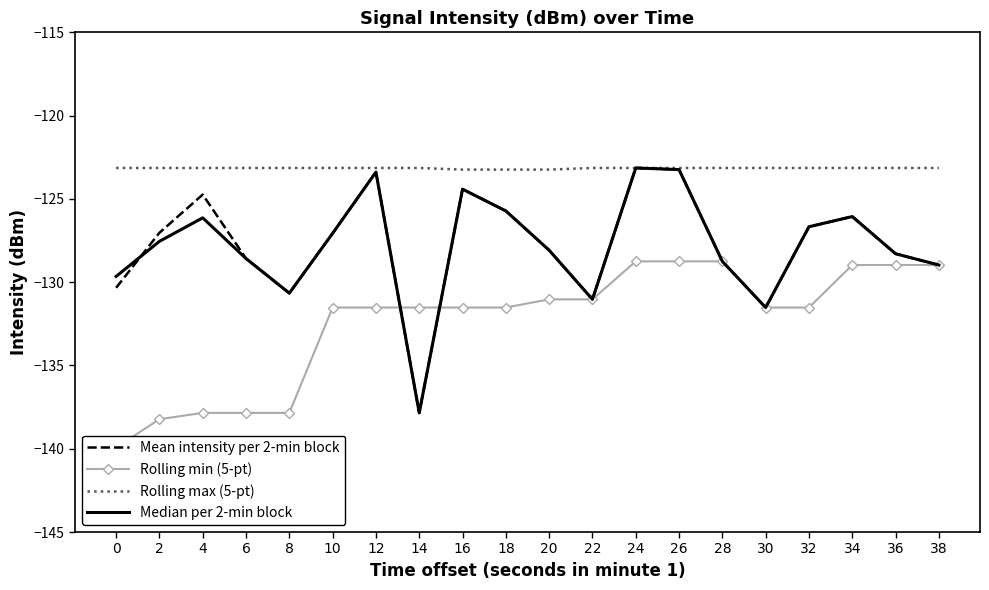

List the series in order of their peak value, highest first.

Mean intensity per 2-min block, Rolling max (5-pt), Median per 2-min block, Rolling min (5-pt)